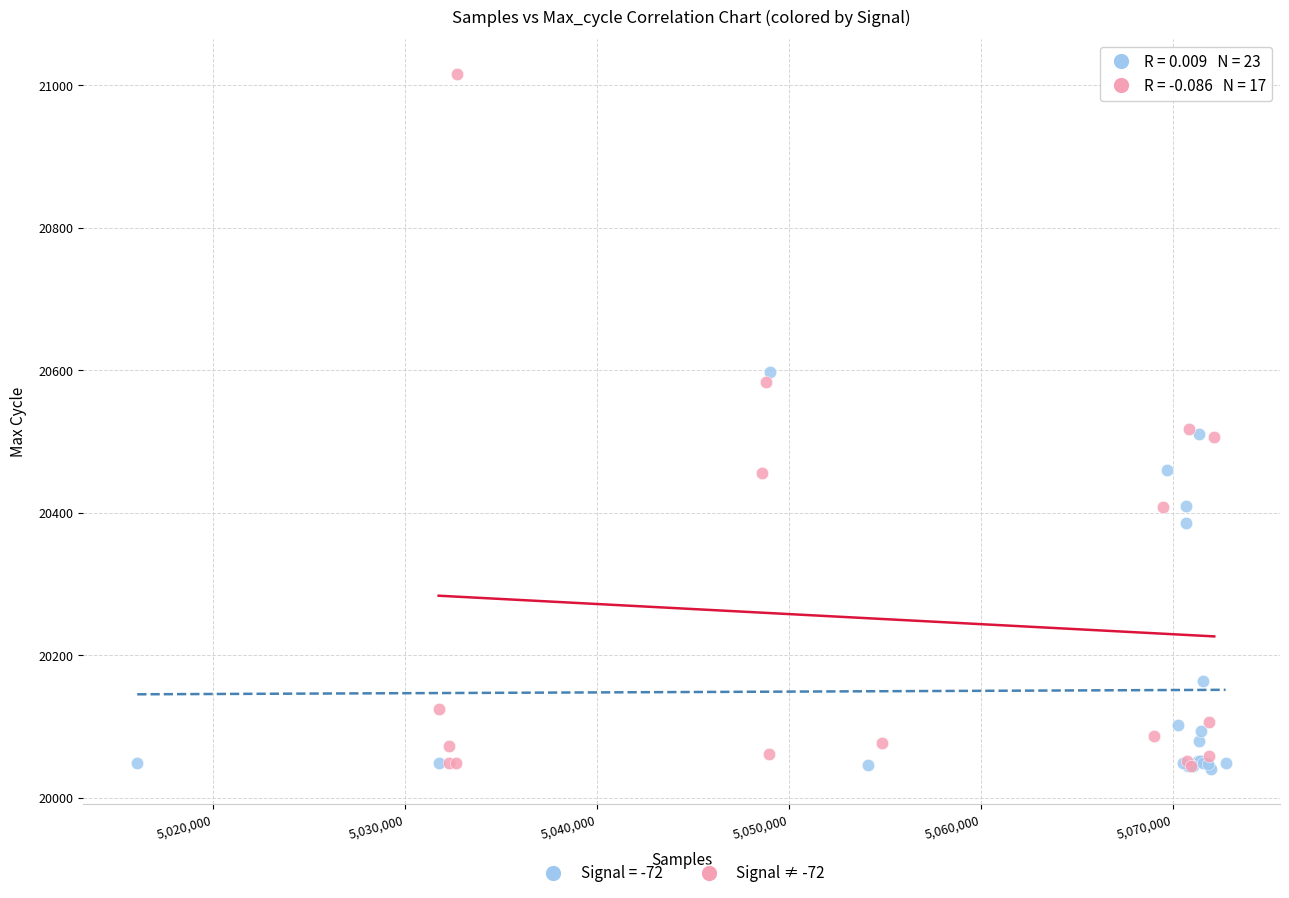

Which series contains the highest Y value?

Signal ≠ -72